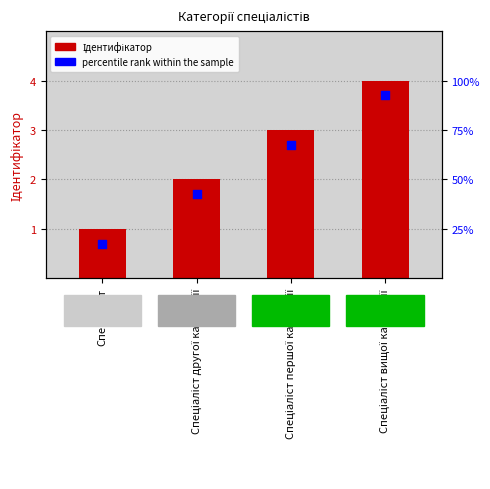

Which series has the largest Y range (max minus min)?

Ідентифікатор